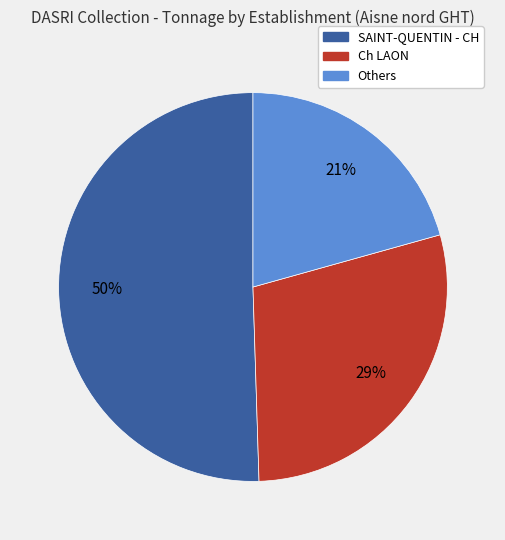

Rank the categories by value from lowest to highest.

Others, Ch LAON, SAINT-QUENTIN - CH